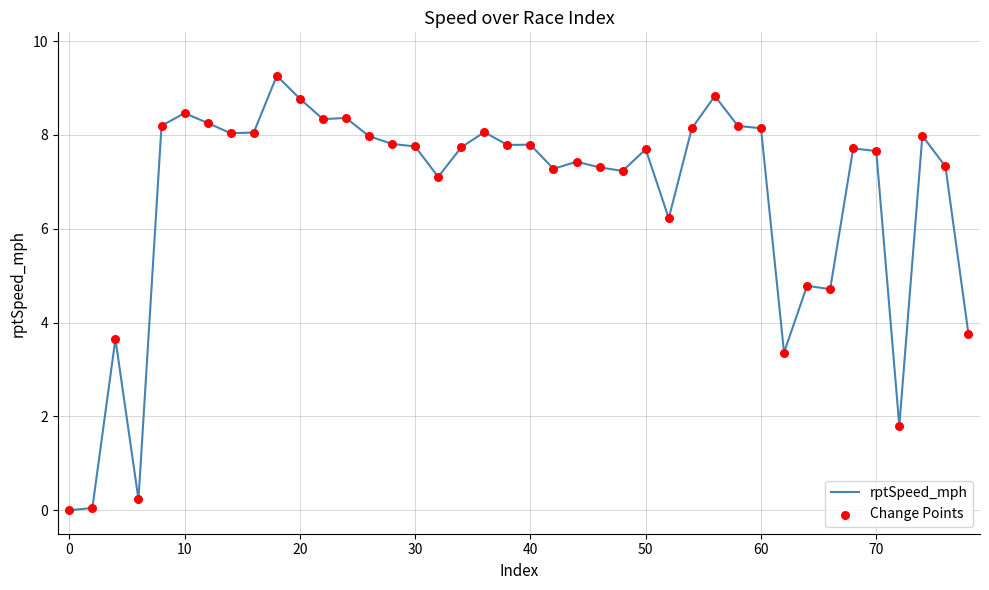

What is the greatest value displayed?

9.3